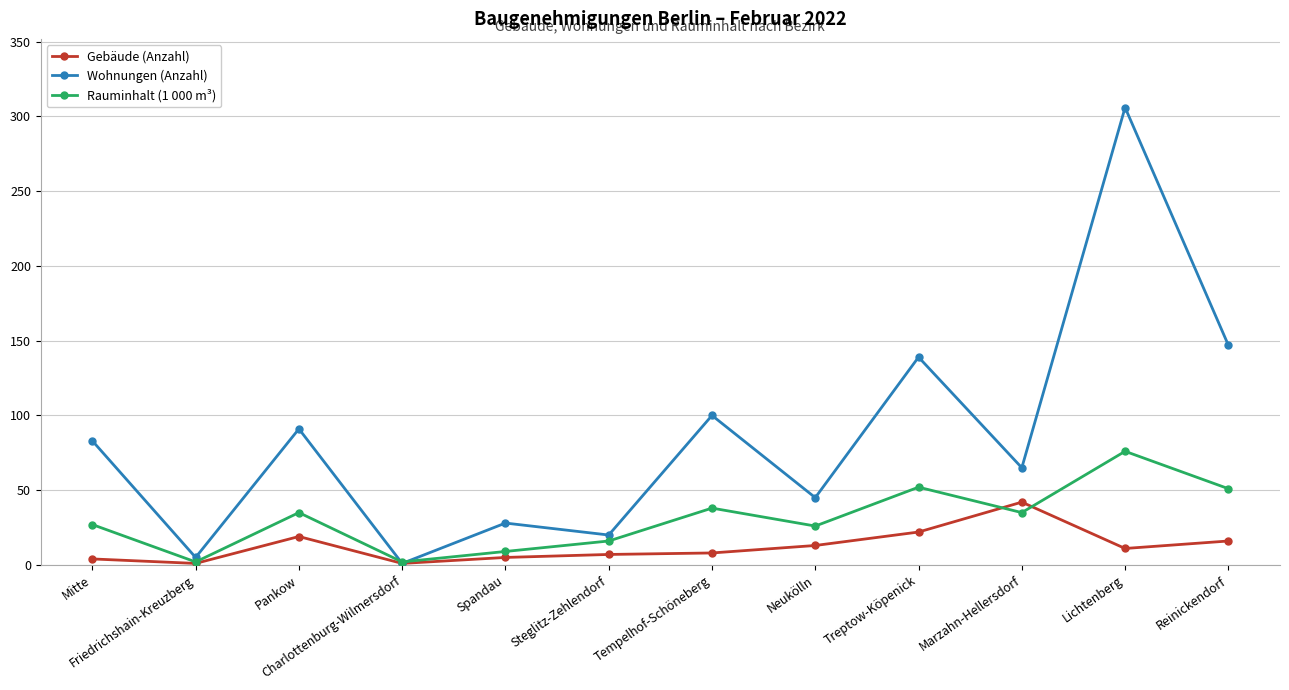

How many lines are shown in the chart?

3